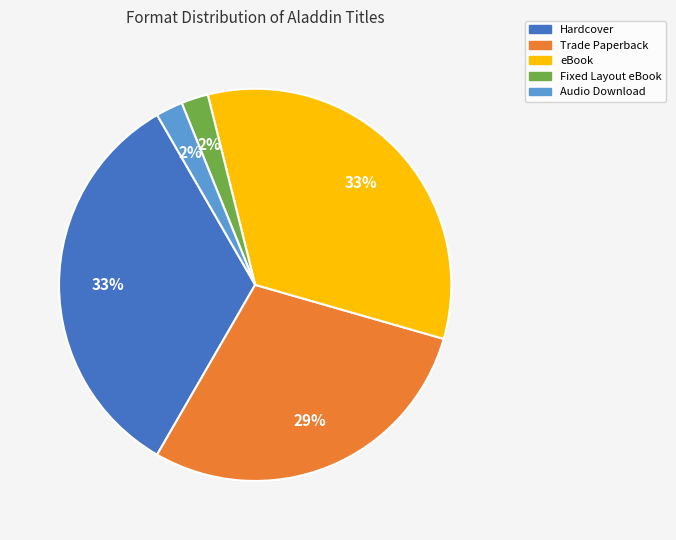

To the nearest percent, what is the difference between the largest and smallest slice percentages?

31%